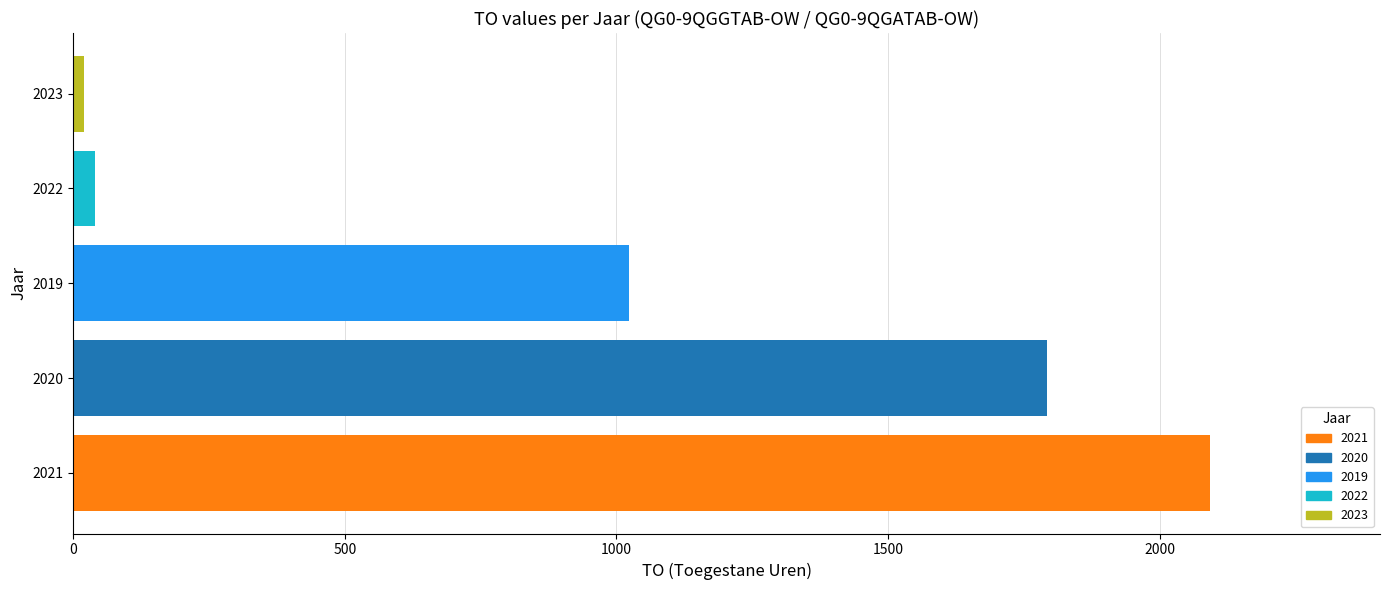

True or false: the data shows 332 at 2019.

False